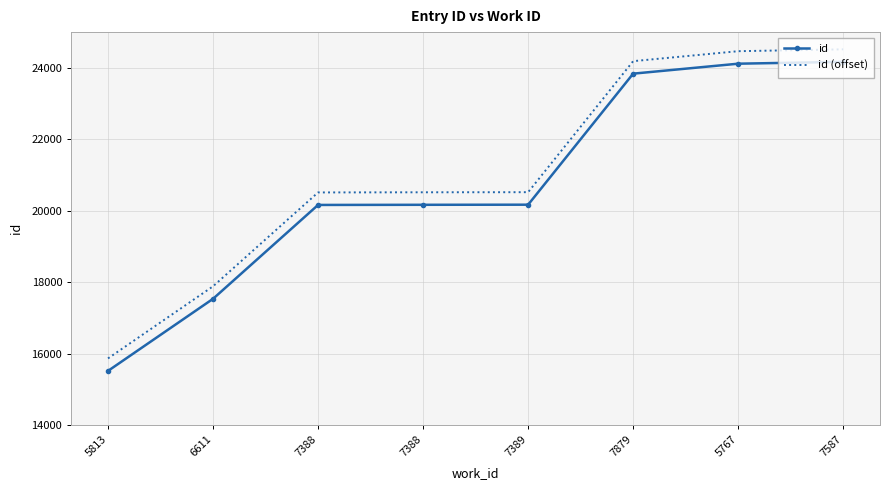

Between 5767 and 7587, which is larger?

7587